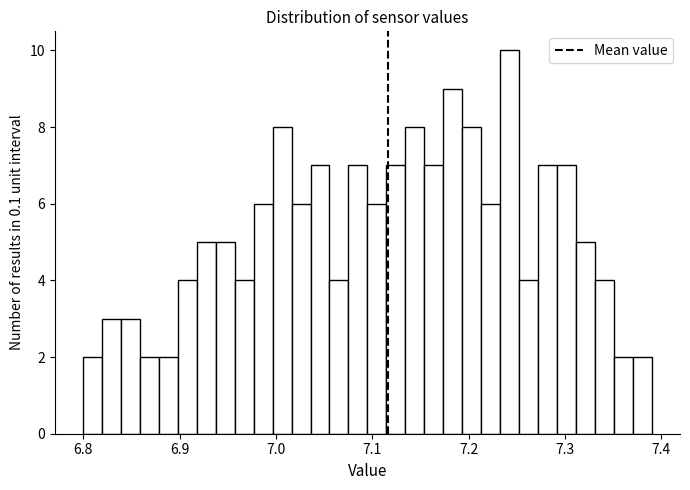

Read against the x-axis, roughly where is the centre of the tallest bar?

7.24